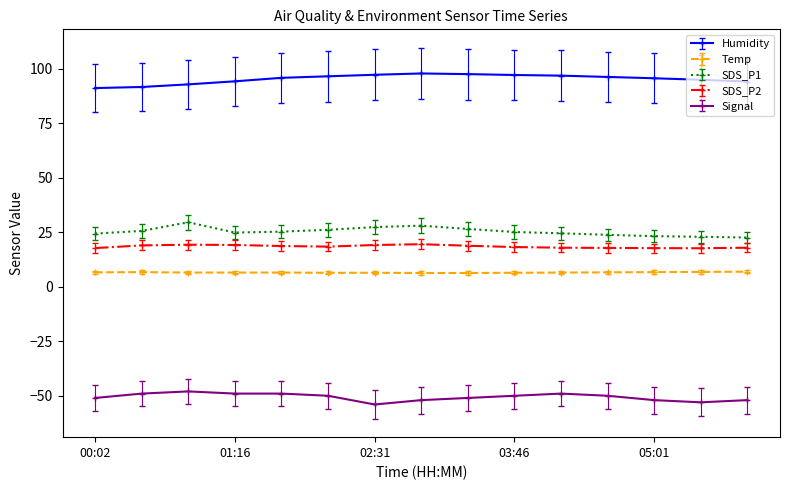

What is the greatest value displayed?

97.8